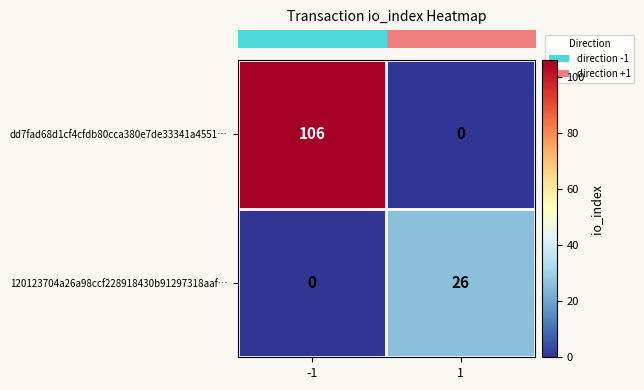

Read the dd7fad68d1cf4cfdb80cca380e7de33341a4551… value at -1, to the nearest 50.

100